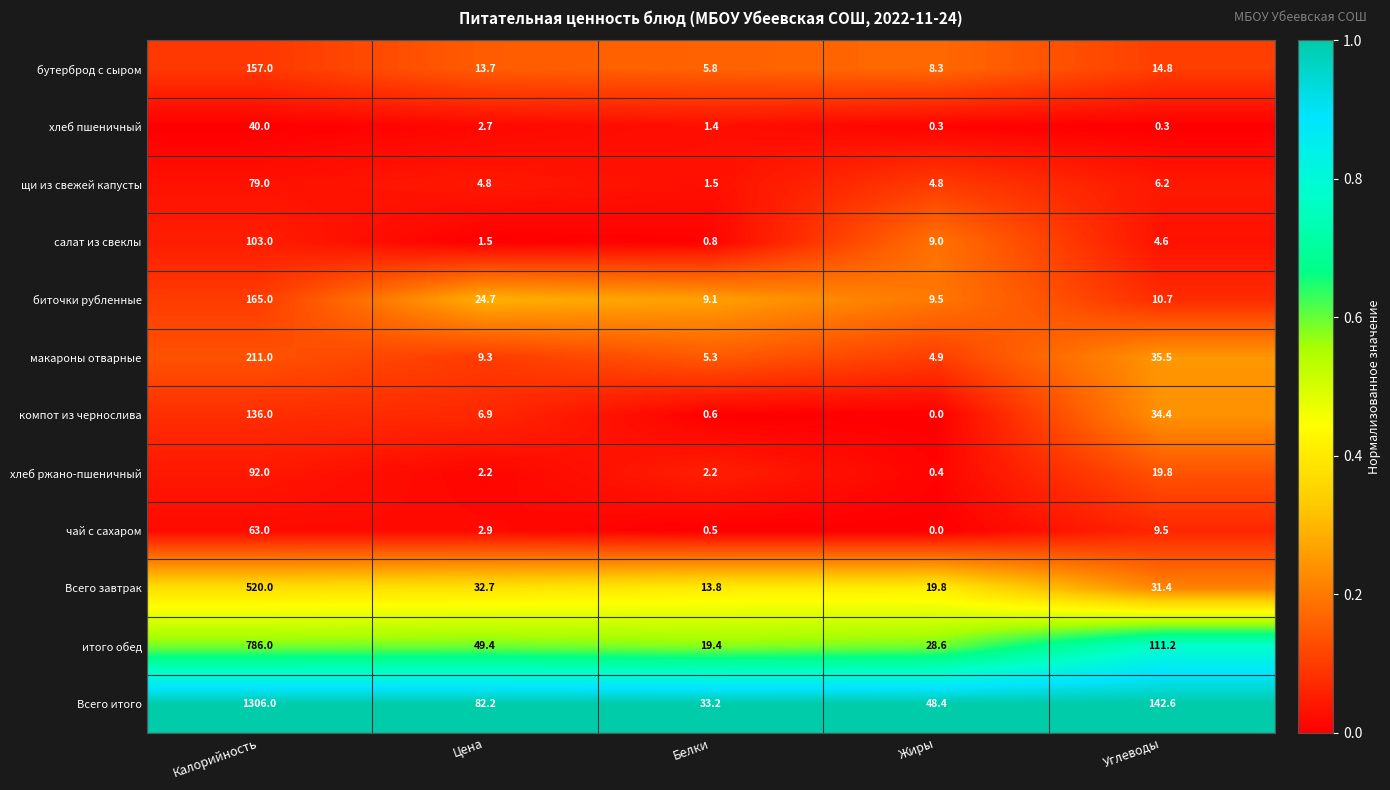

Is it true that бутерброд с сыром equals 4.4 at Жиры?

False